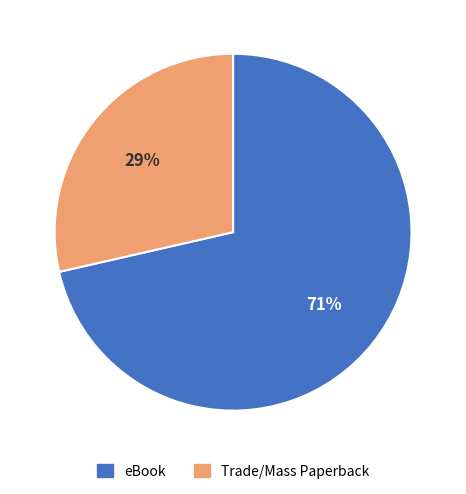

To the nearest percent, what is the average slice percentage?

50%